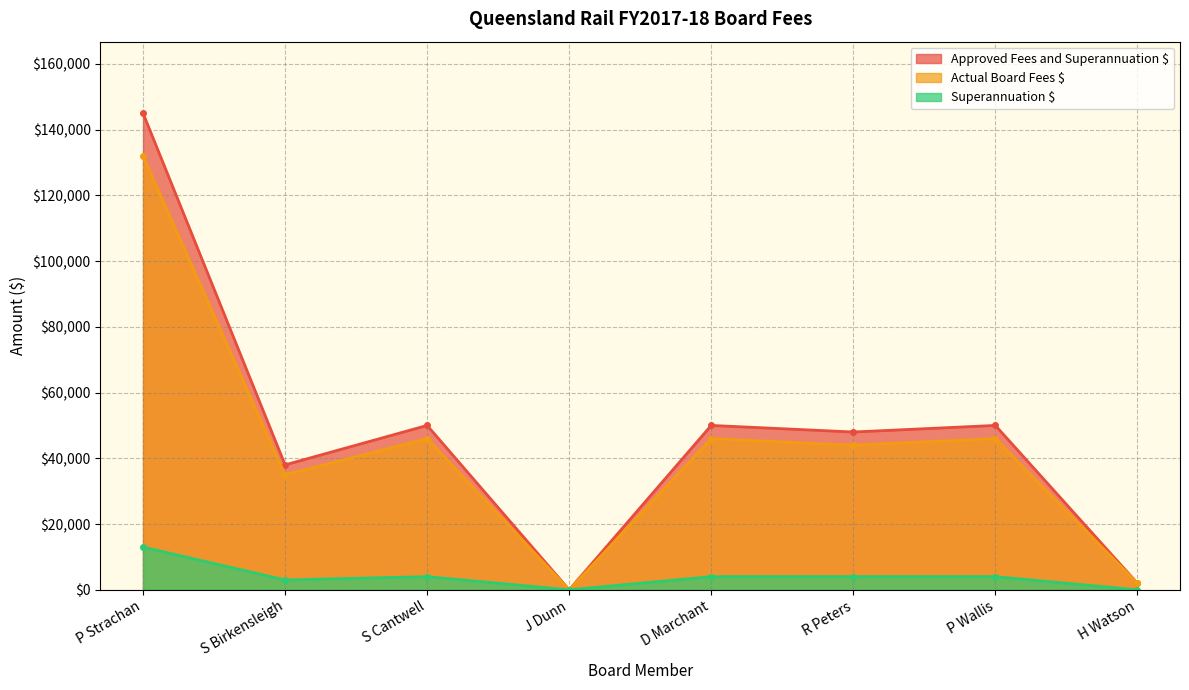

What is the label of the 4th point from the right?

D Marchant